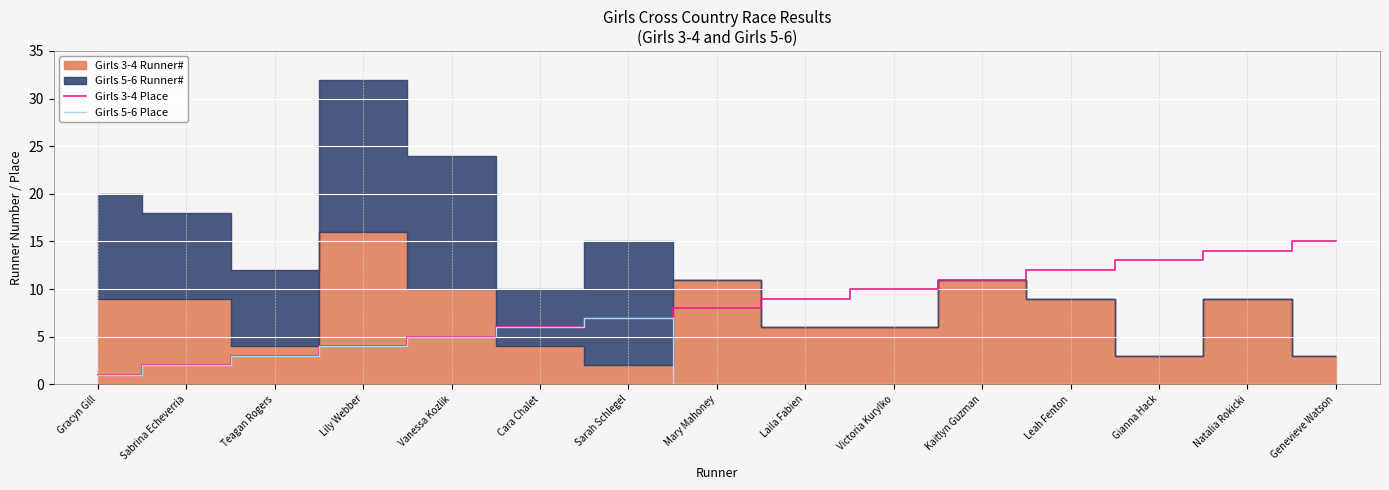

How many lines are shown in the chart?

2